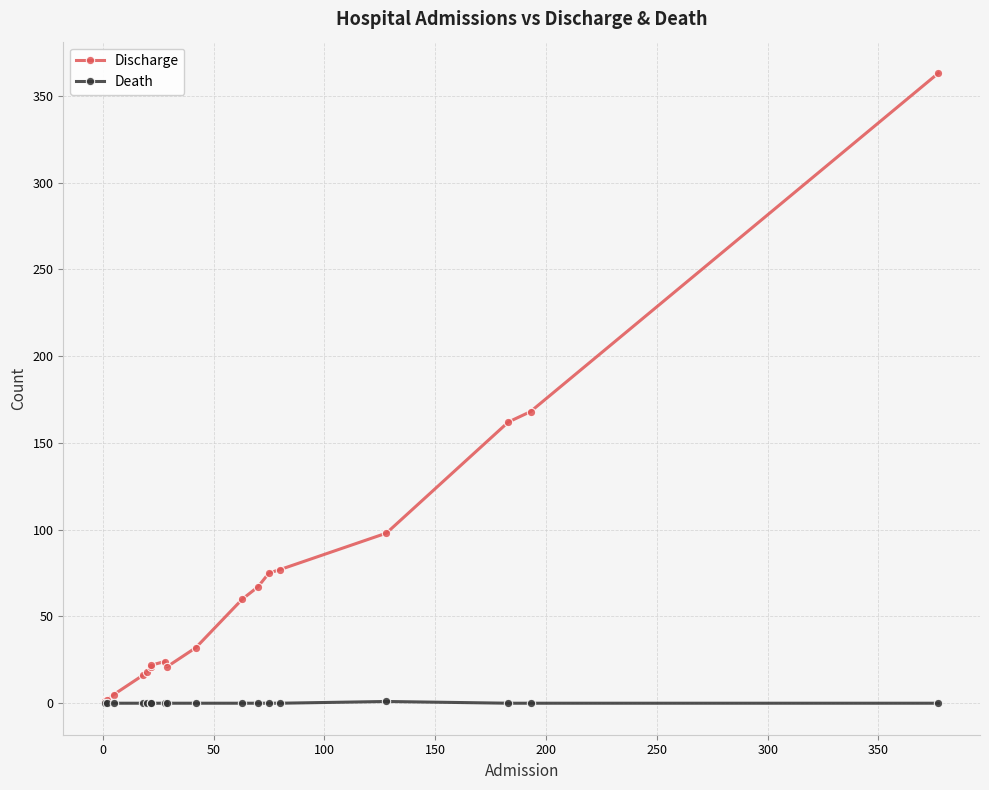

True or false: Death has a value of 0 at 350.

False